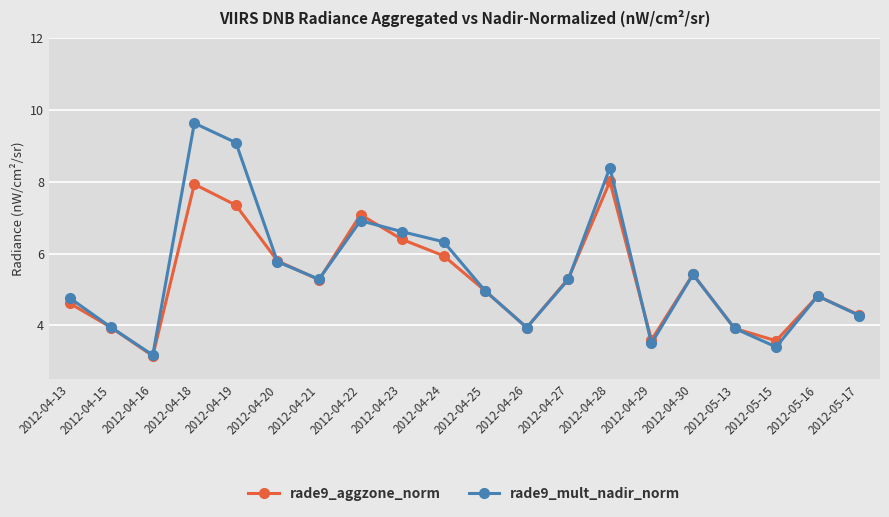

Rank the series by their maximum value, from lowest to highest.

rade9_aggzone_norm, rade9_mult_nadir_norm